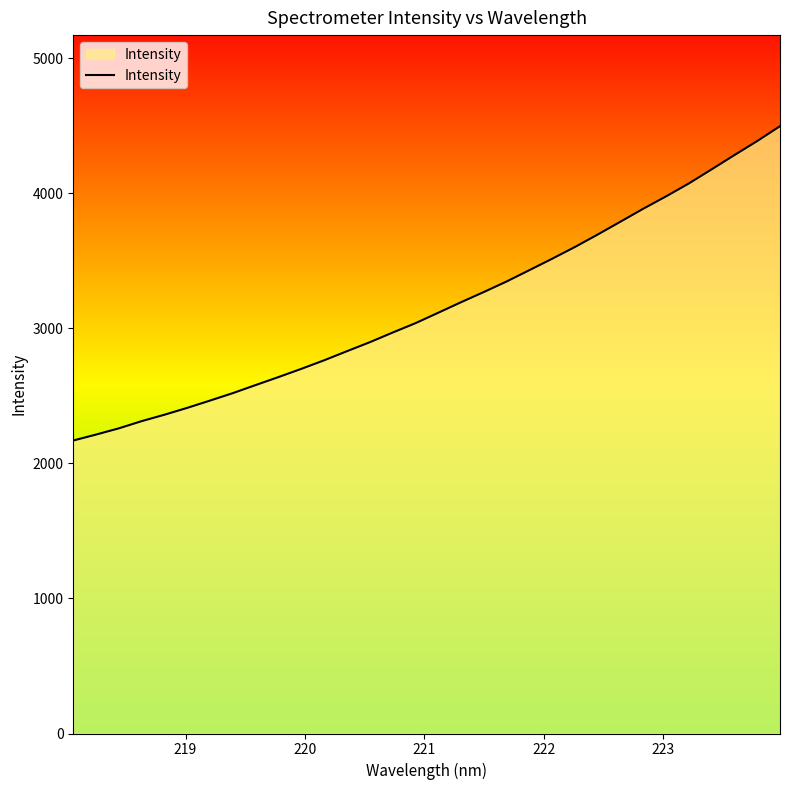

What is the minimum value shown in the chart?

2170.0